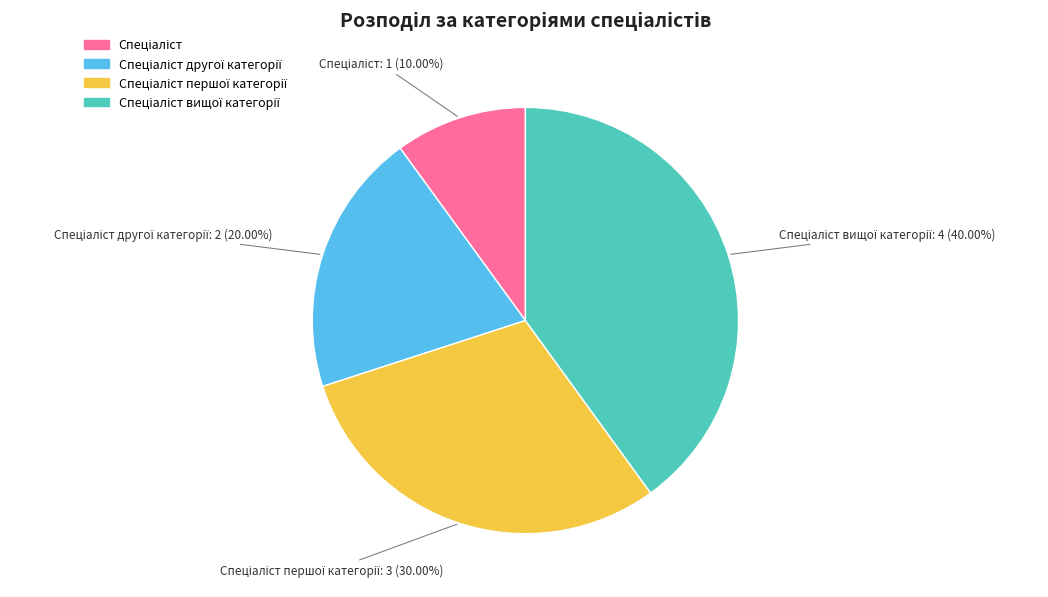

Is there a majority slice in this chart?

No